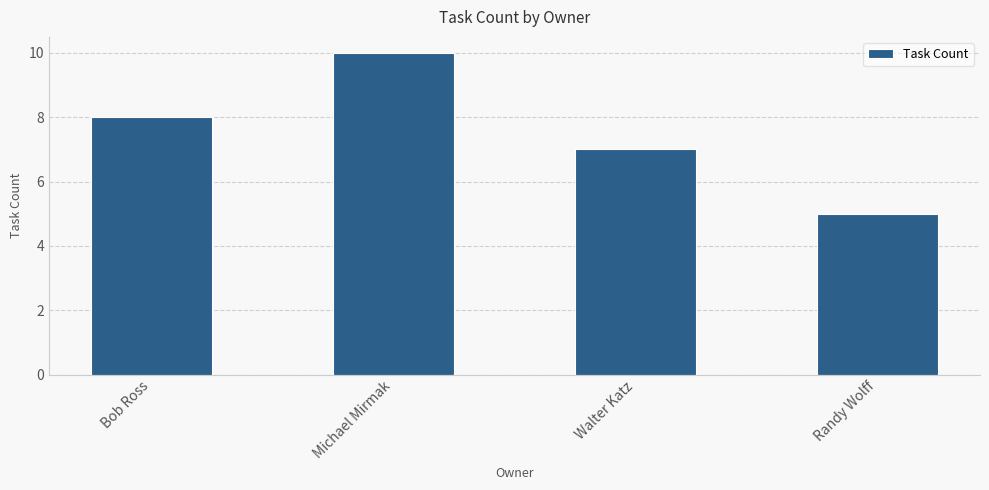

At which label is the value closest to 7?

Walter Katz